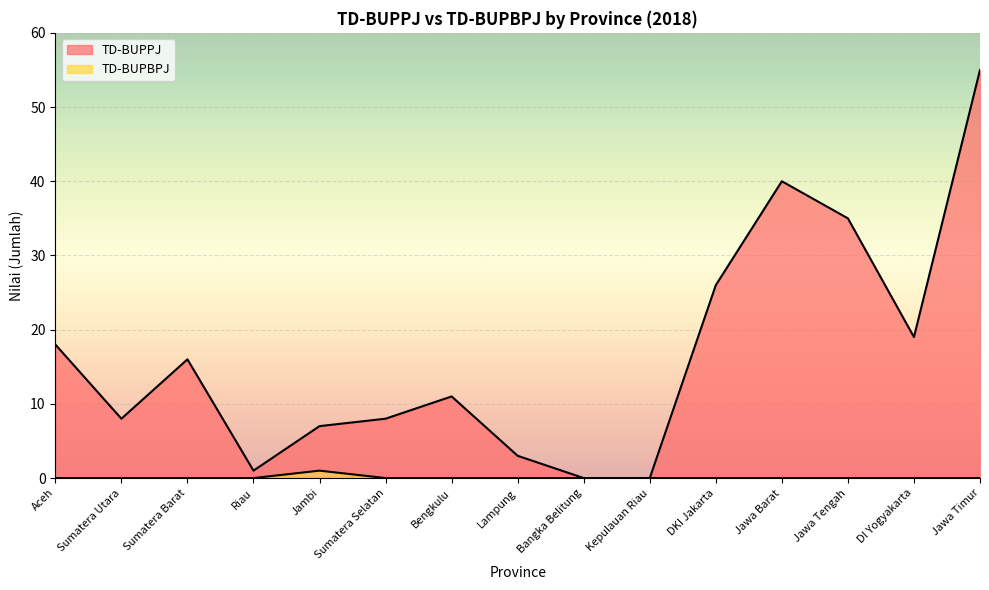

The value of TD-BUPBPJ at DKI Jakarta is 0. True or false?

True